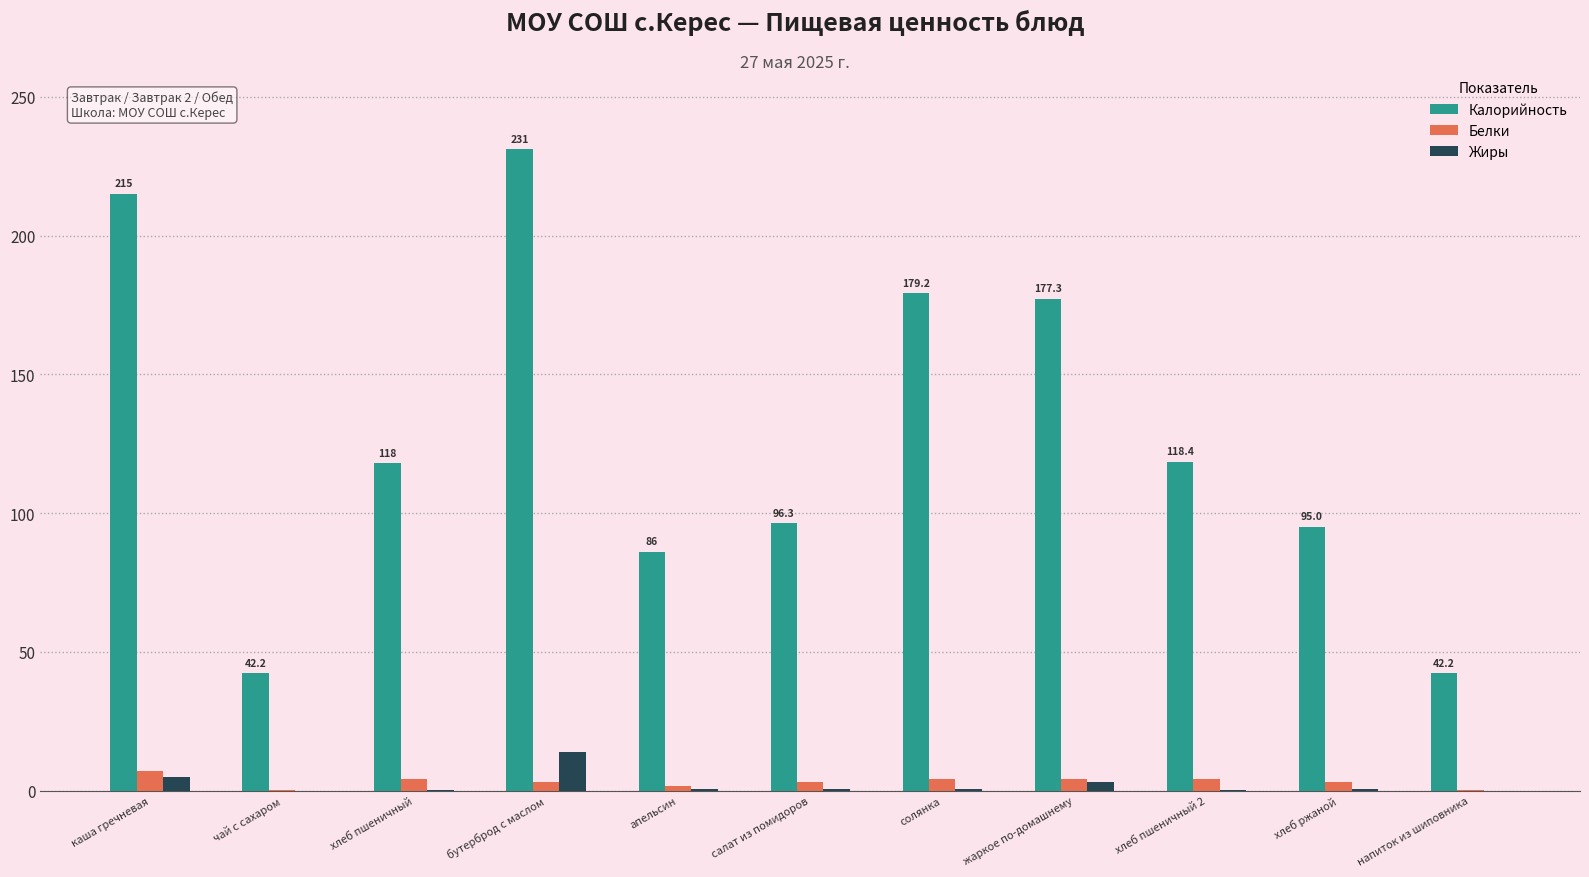

At which label does Белки reach its peak?

каша гречневая